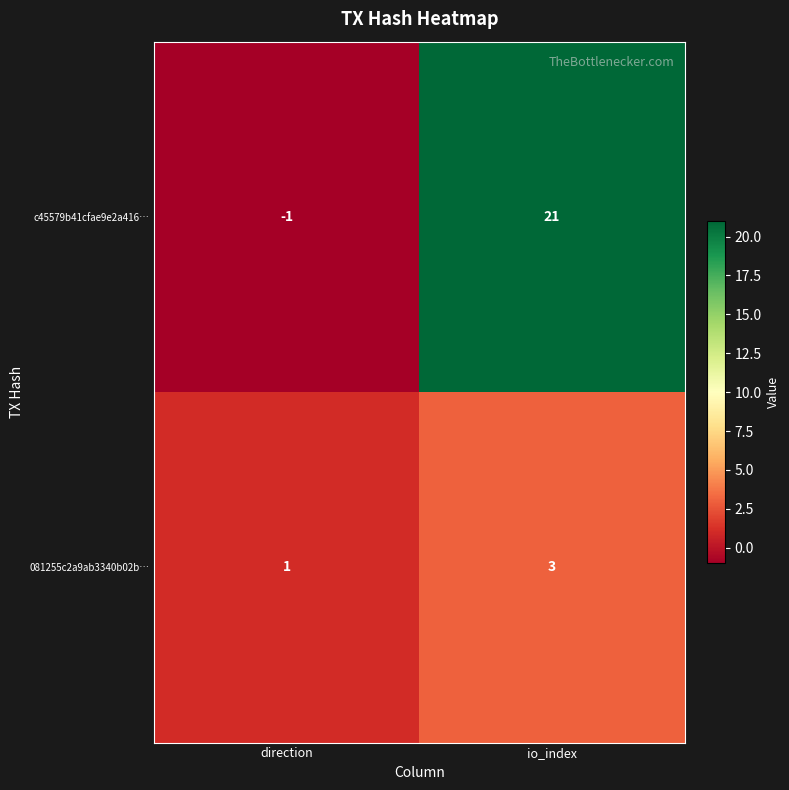

What is the total value across all series at io_index?

24